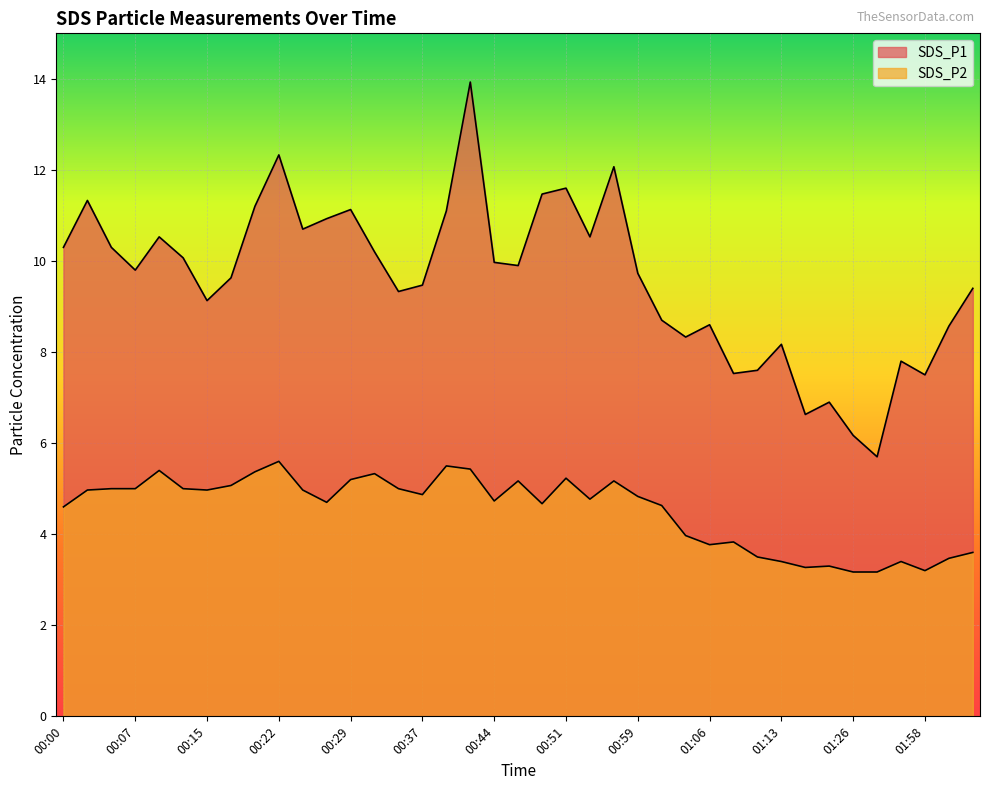

What is the difference between the second highest and second lowest values in the SDS_P1 series?

6.2